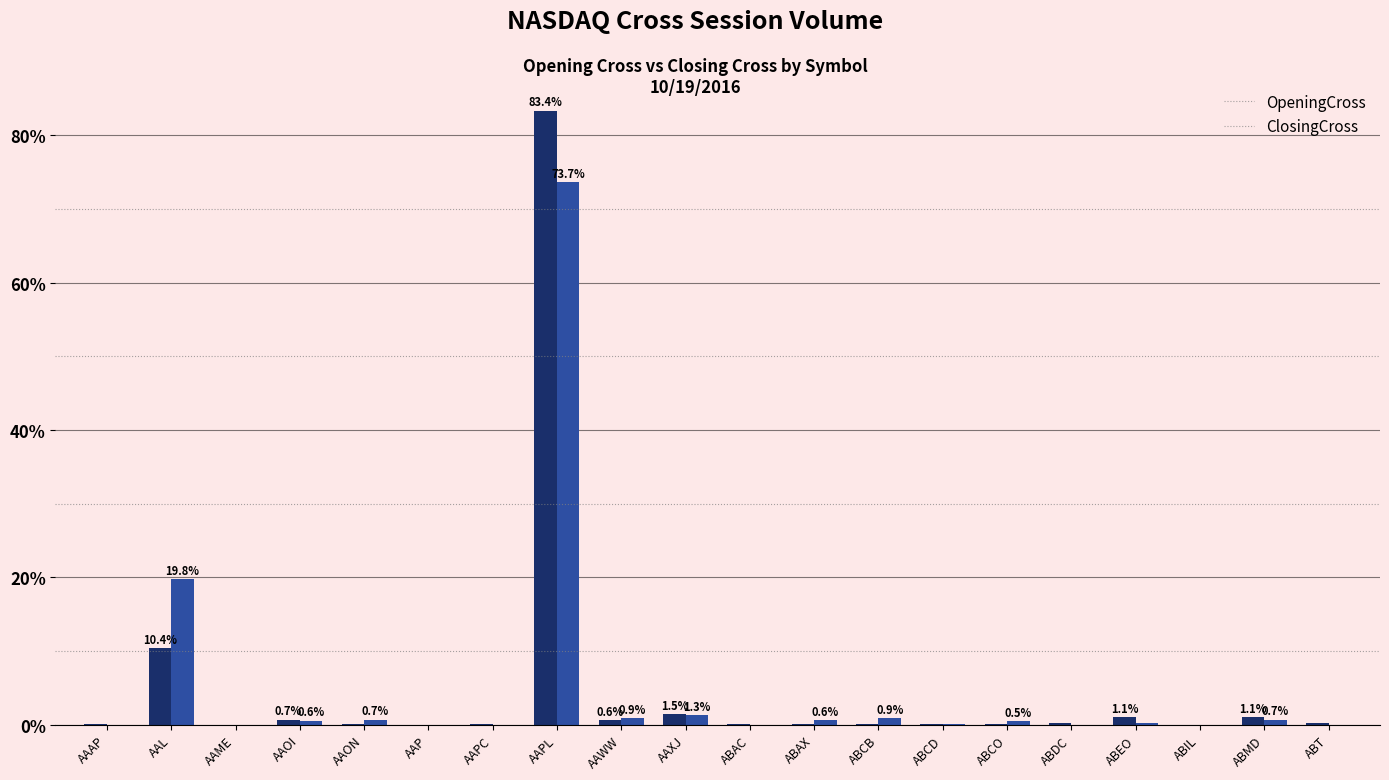

Is it true that ClosingCross equals 0.9 at ABCB?

True